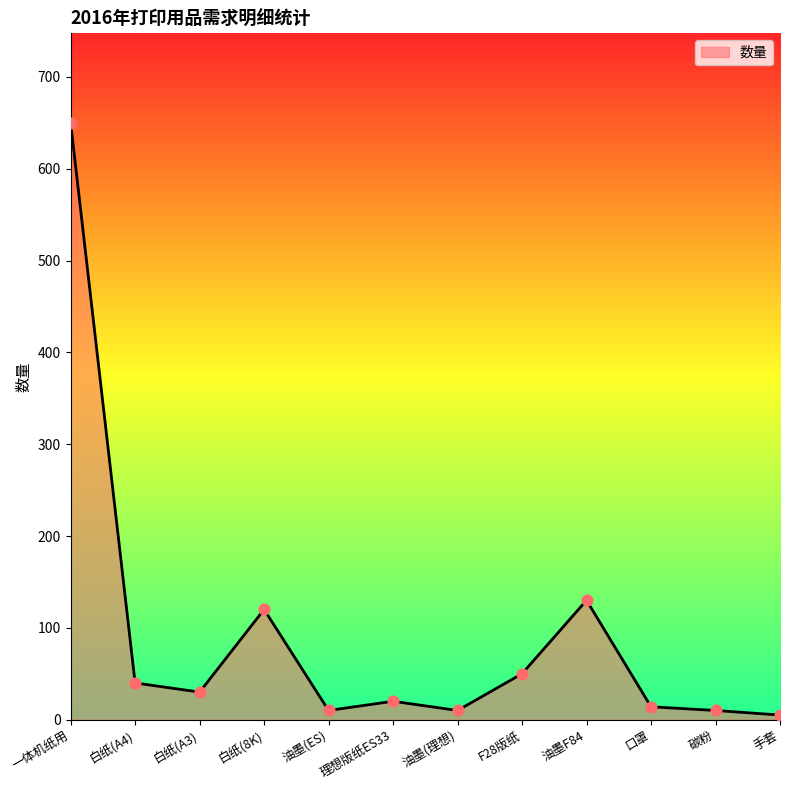

What is the change in value from 油墨(理想) to 手套?

-5